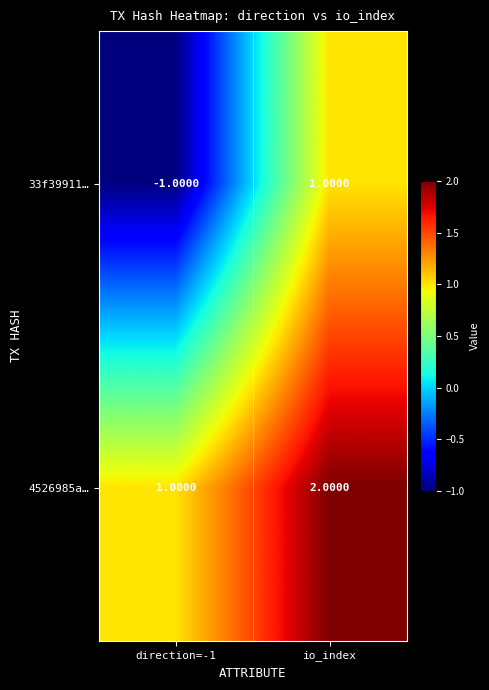

What is the sum of all 4526985a… values?

3